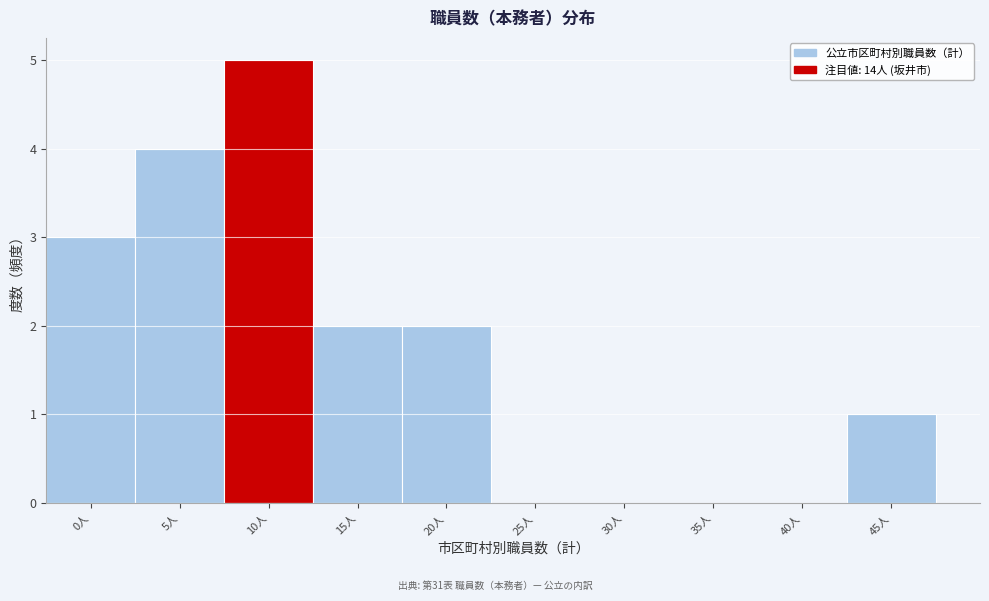

Reading left to right, what are all the values shown in this chart?

0人=3	5人=4	10人=5	15人=2	20人=2	25人=0	30人=0	35人=0	40人=0	45人=1